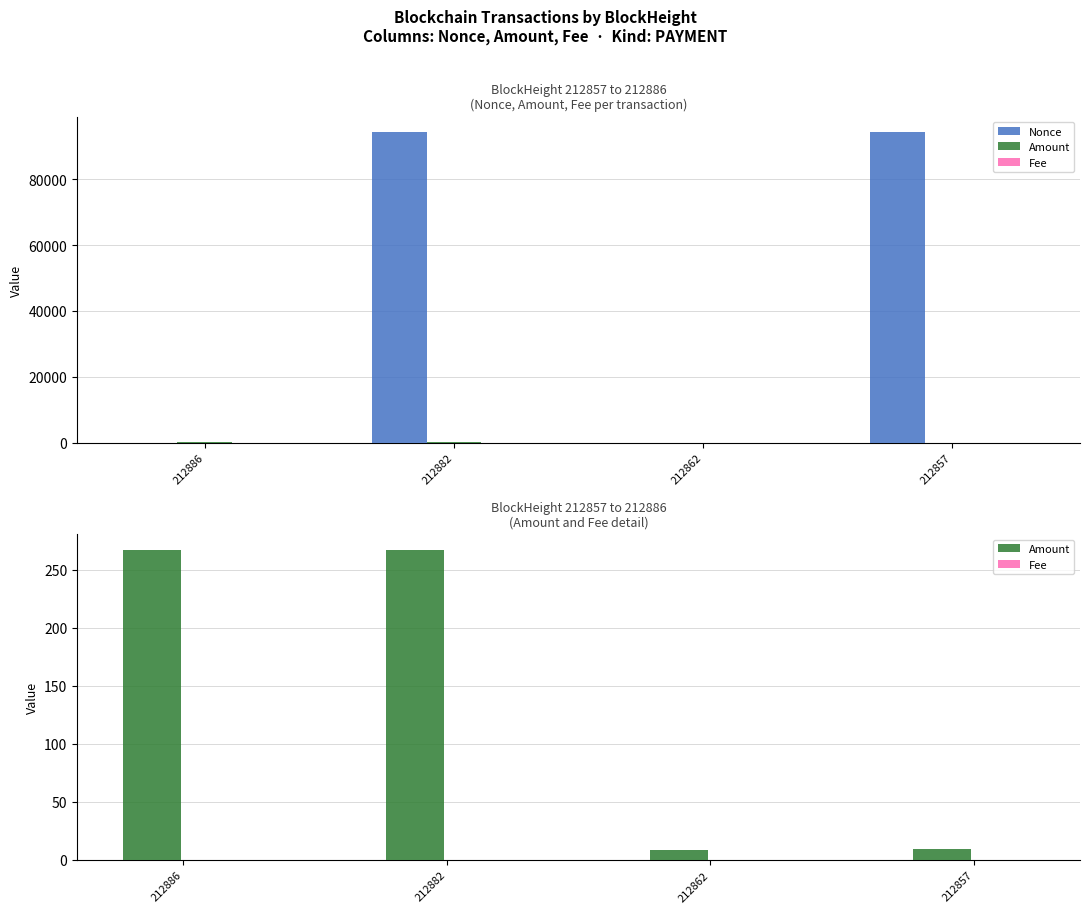

How many data points does each series have?

4